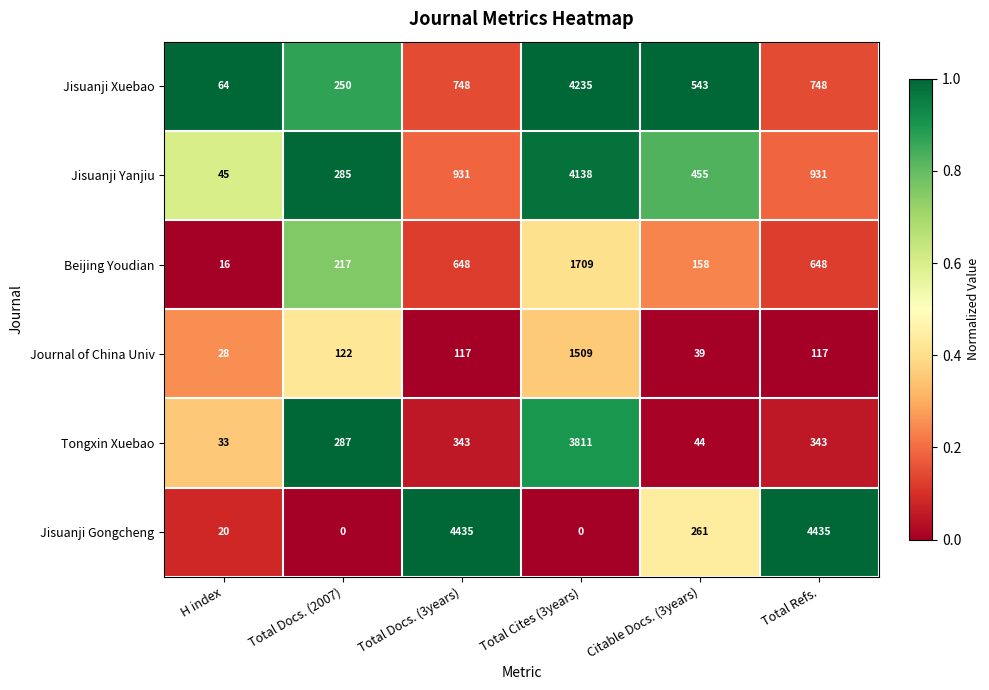

What is the maximum value for Tongxin Xuebao?

3811